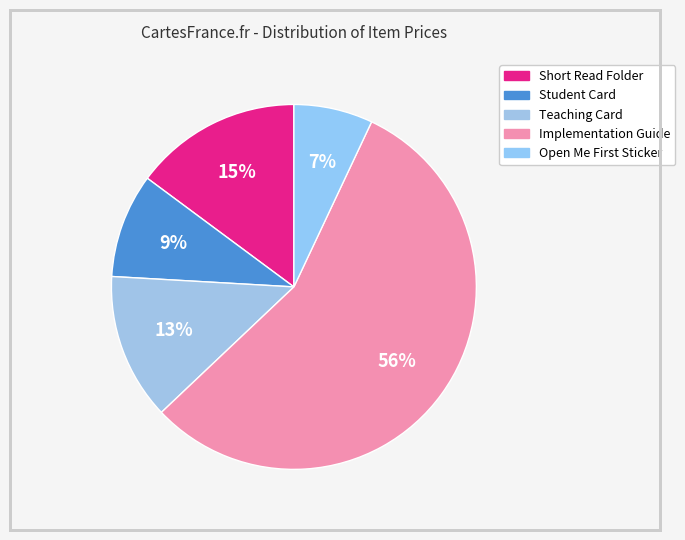

How many segments does this pie chart have?

5